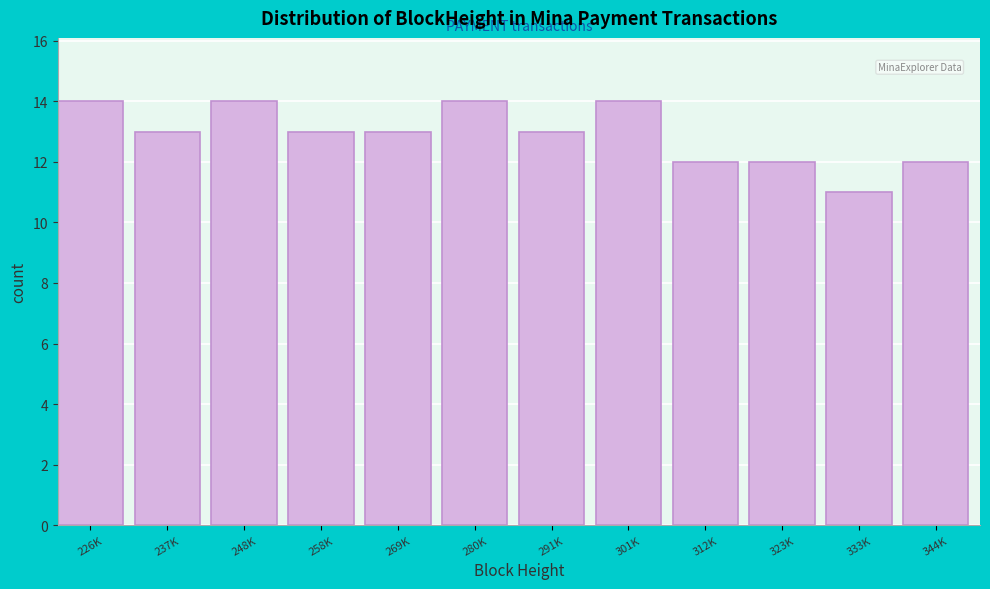

Reading right to left, extract all data points from this chart.

12	11	12	12	14	13	14	13	13	14	13	14